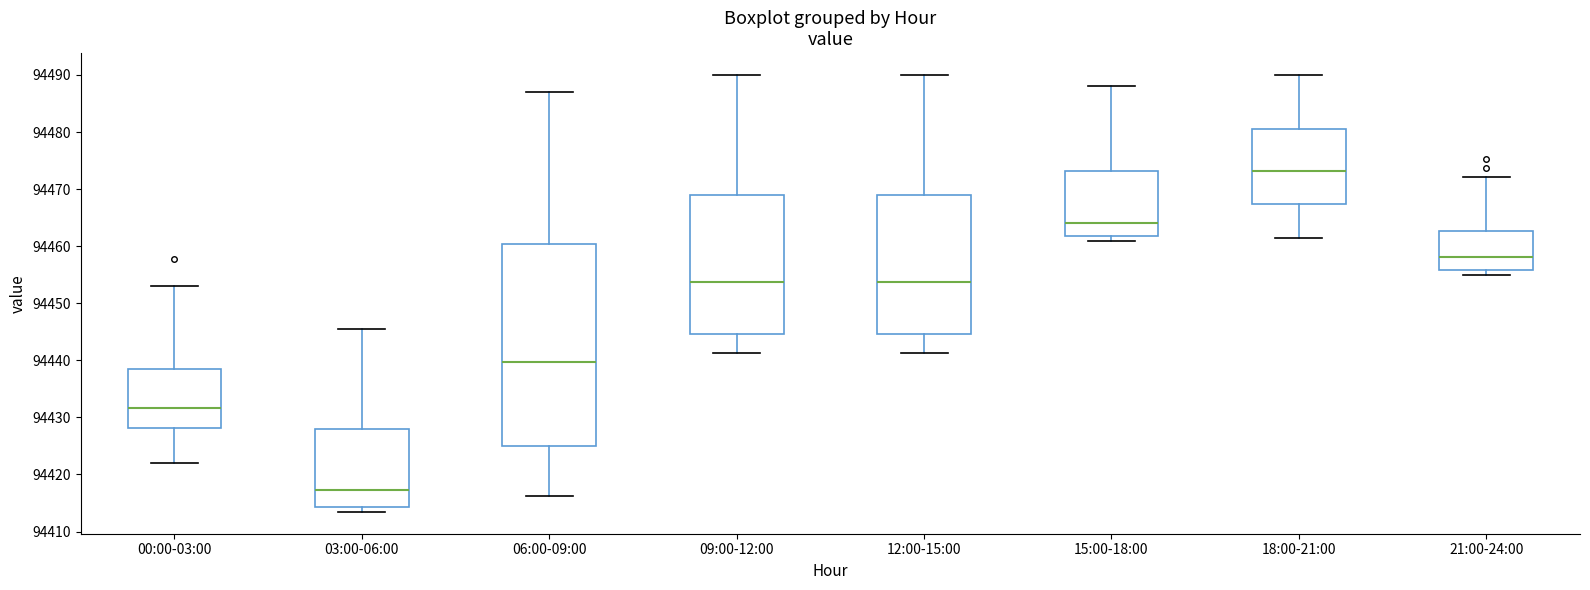

Comparing the boxes themselves (not the whiskers), which one is the tallest?

06:00-09:00